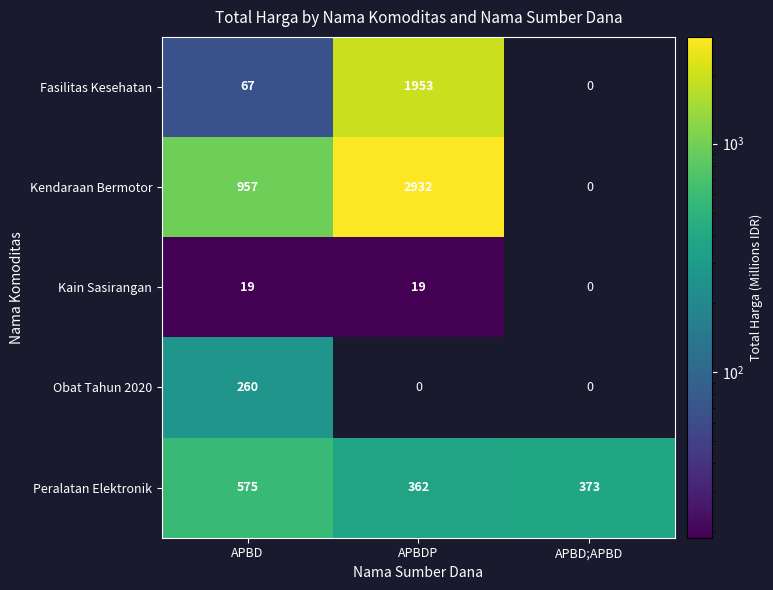

Between APBDP and APBD;APBD, which series saw the biggest shift?

Kendaraan Bermotor